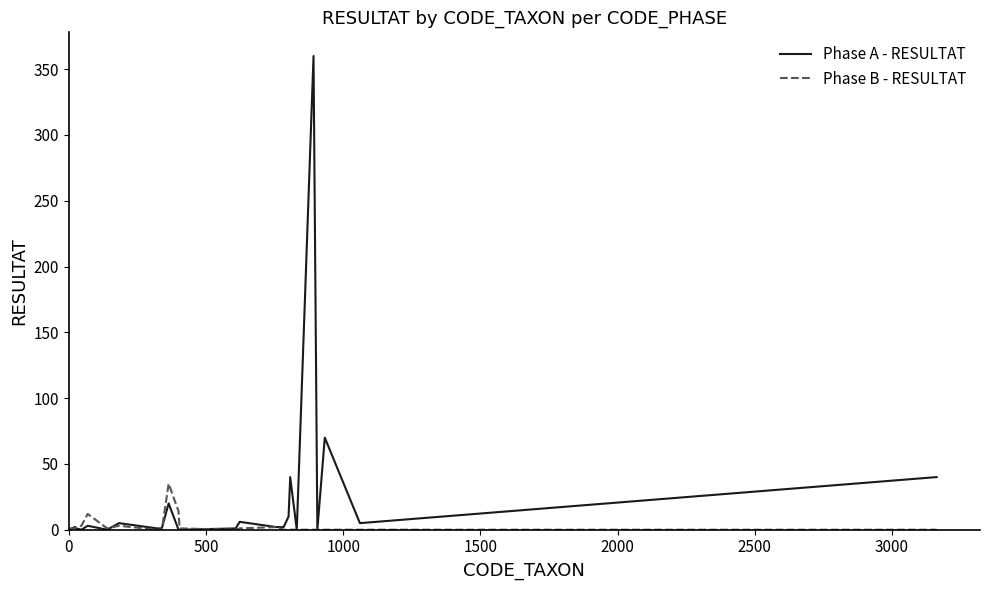

Which series has the largest total across all categories?

Phase A - RESULTAT